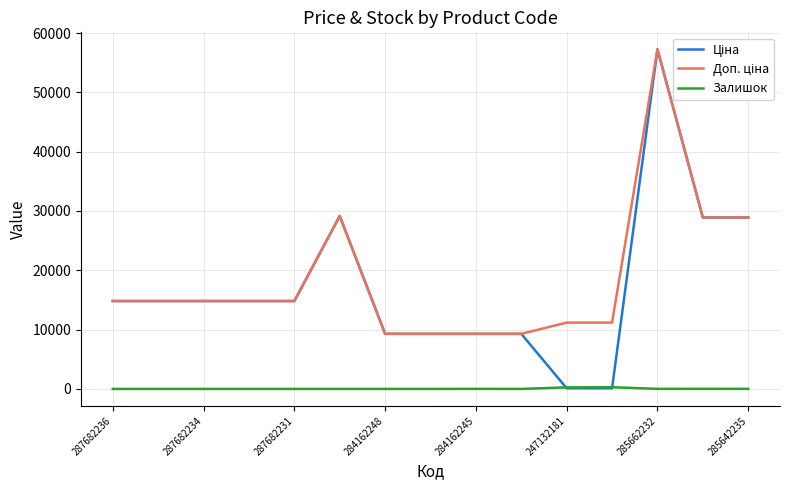

How many lines are shown in the chart?

3